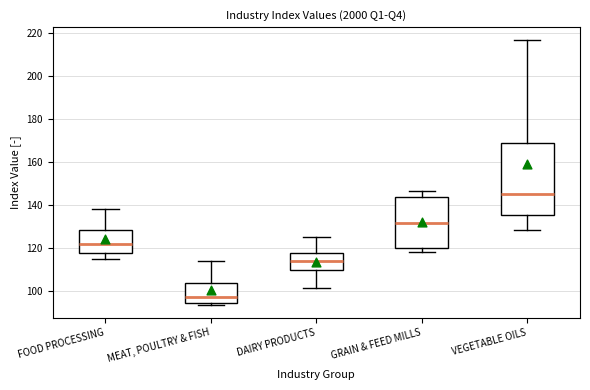

Where is the upper edge of the box for GRAIN & FEED MILLS on the y-axis? The values are not printed on the chart, so give them approximately, as read against the axis.

144